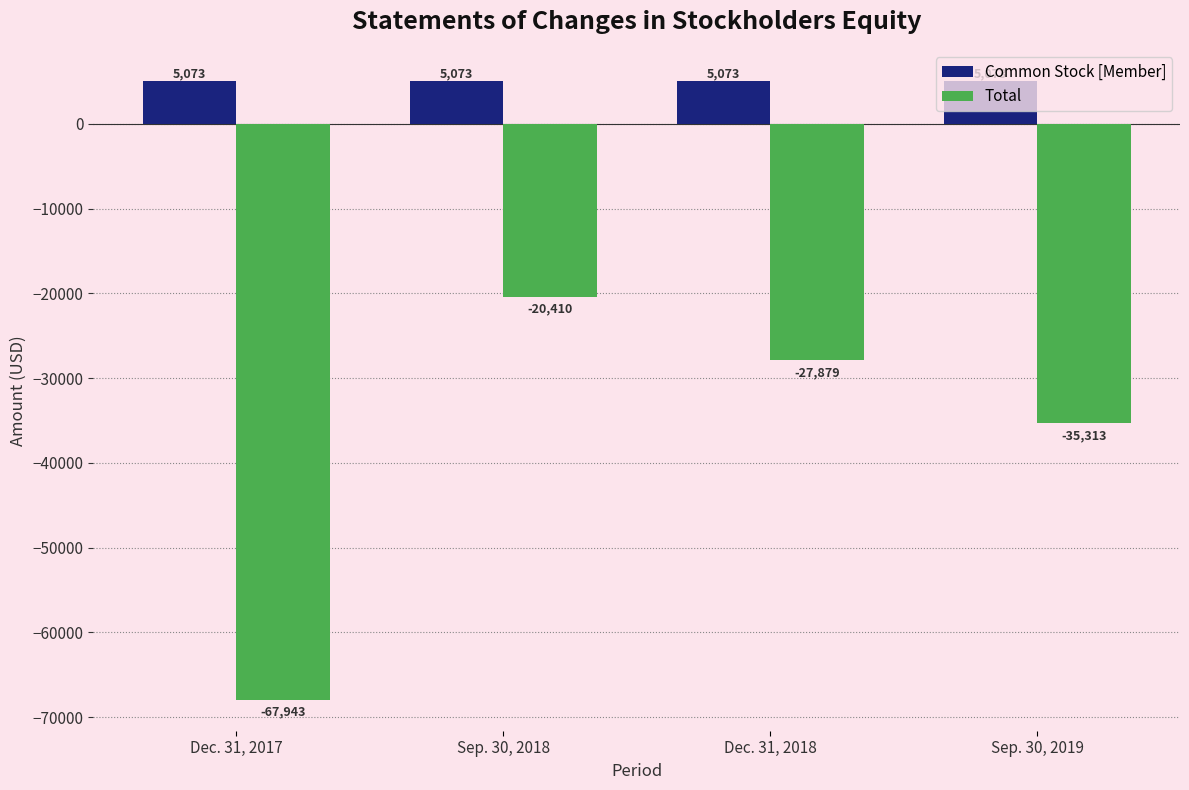

What position from the right is Sep. 30, 2018?

3